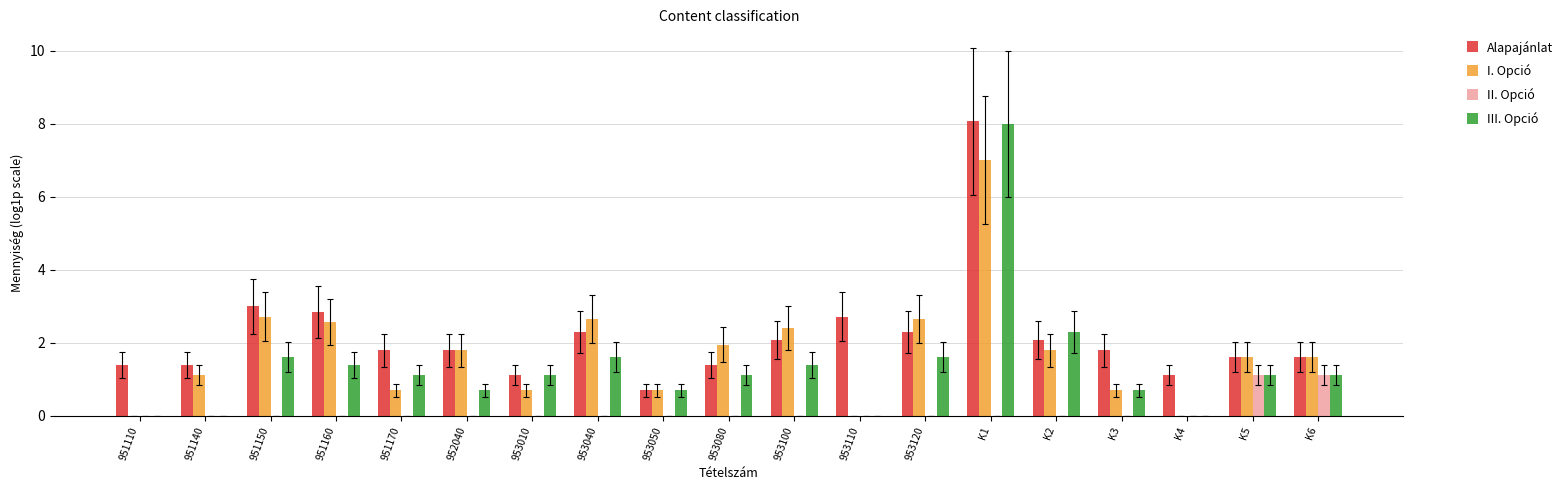

Is the value of II. Opció at K6 greater than the value of I. Opció at K2?

No